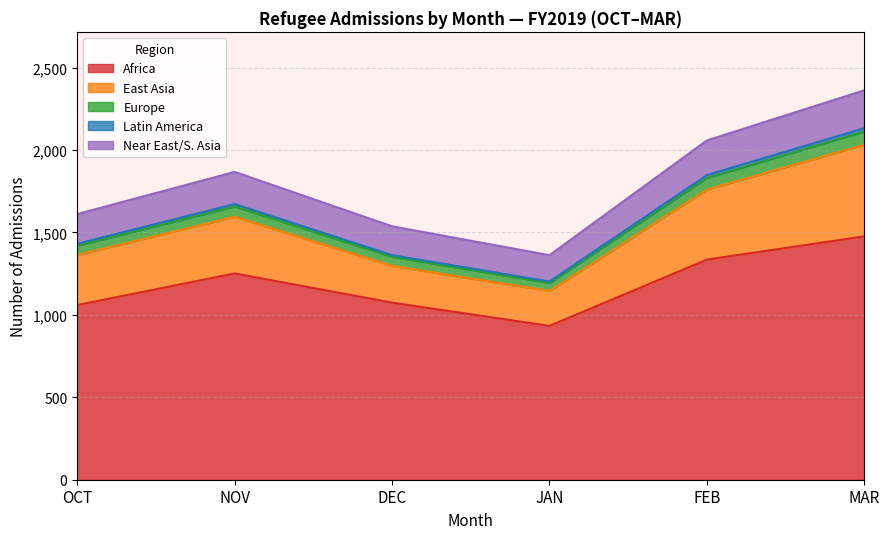

The Africa series shows 1855 at NOV. True or false?

False